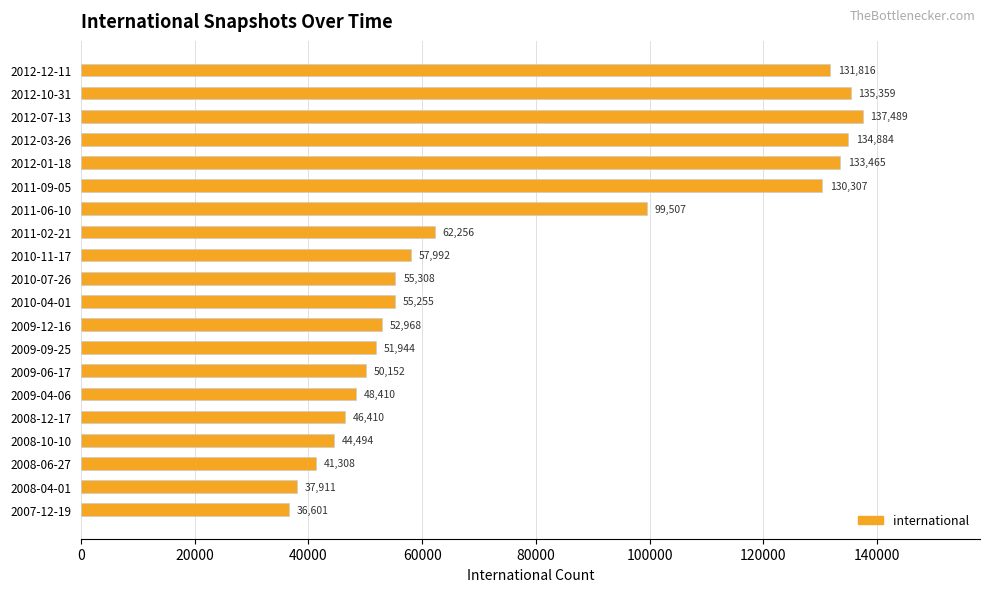

What is the sum of all values?

1543836